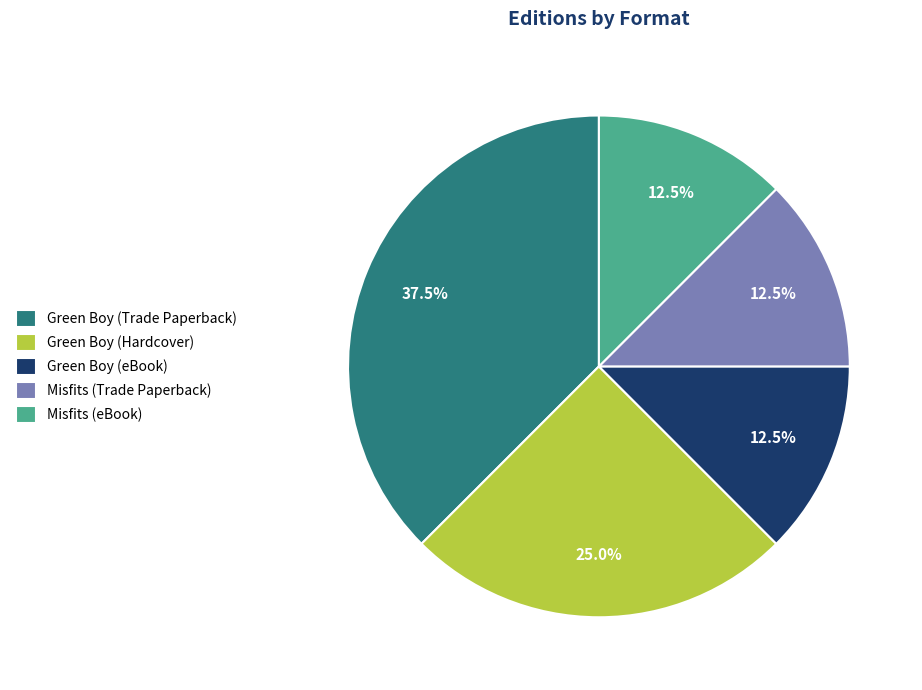

Approximately how many times larger is the value at Green Boy (Trade Paperback) compared to Misfits (Trade Paperback)?

3.0